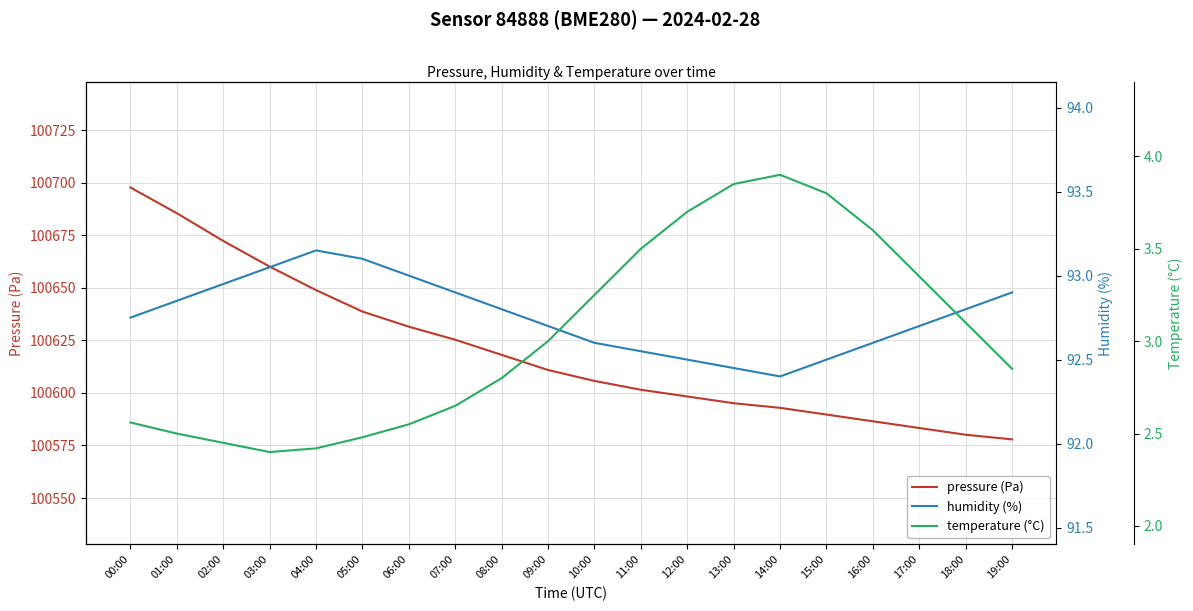

What is the label of the 1st point from the right?

19:00